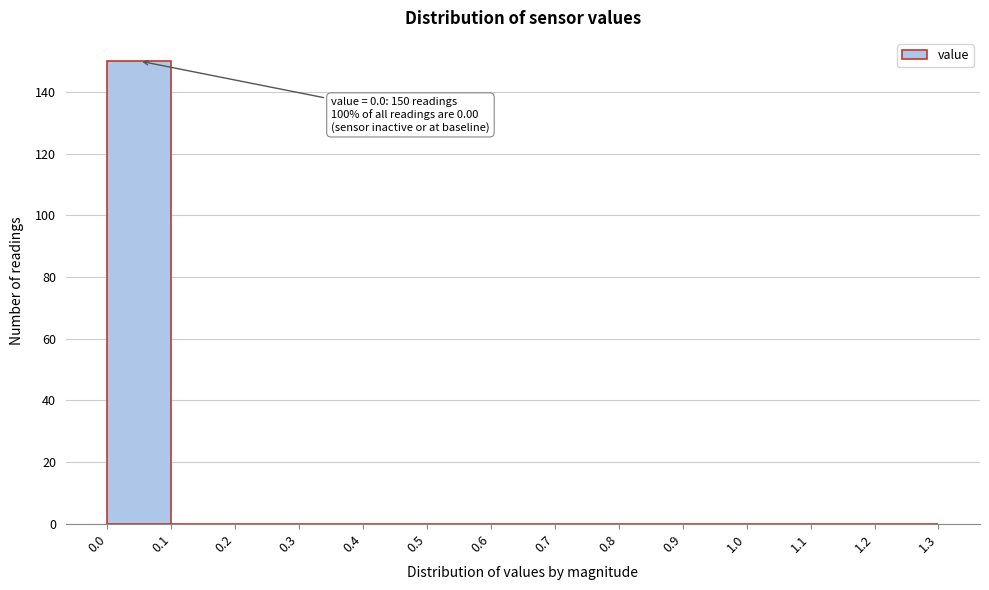

Over which range of the x-axis is the bar tallest?

0.0 to 0.1